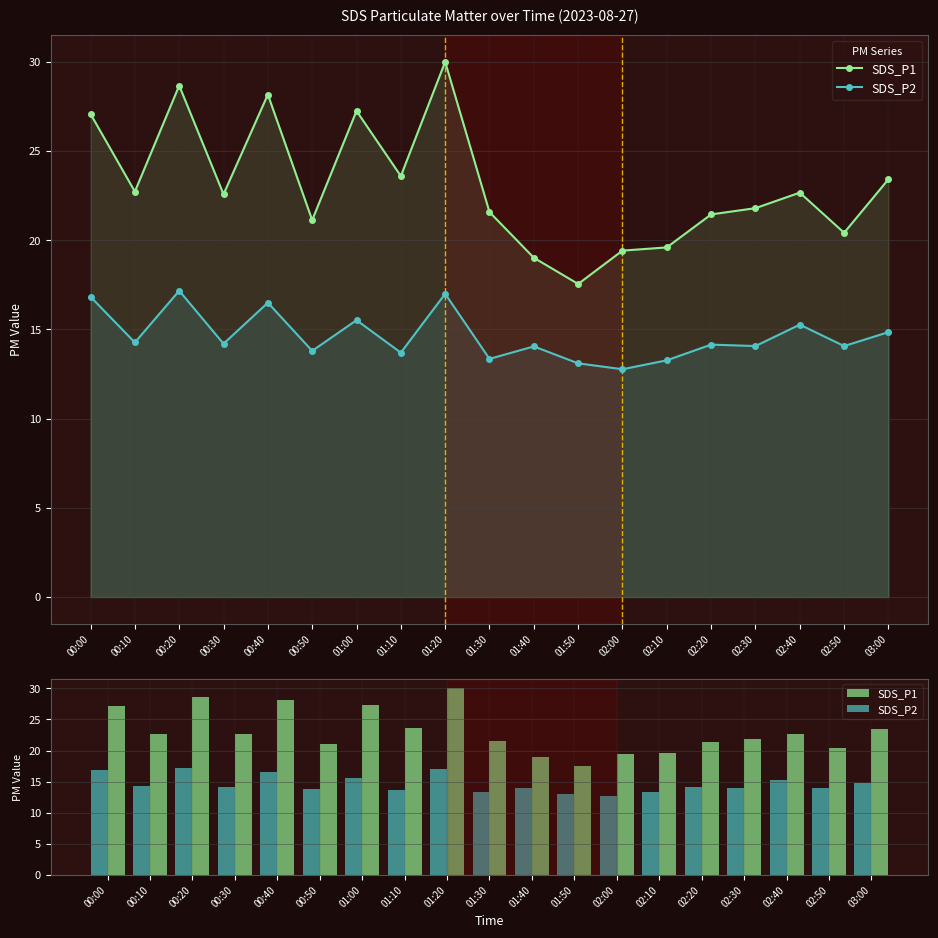

What is the average value of the SDS_P2 series?

14.6